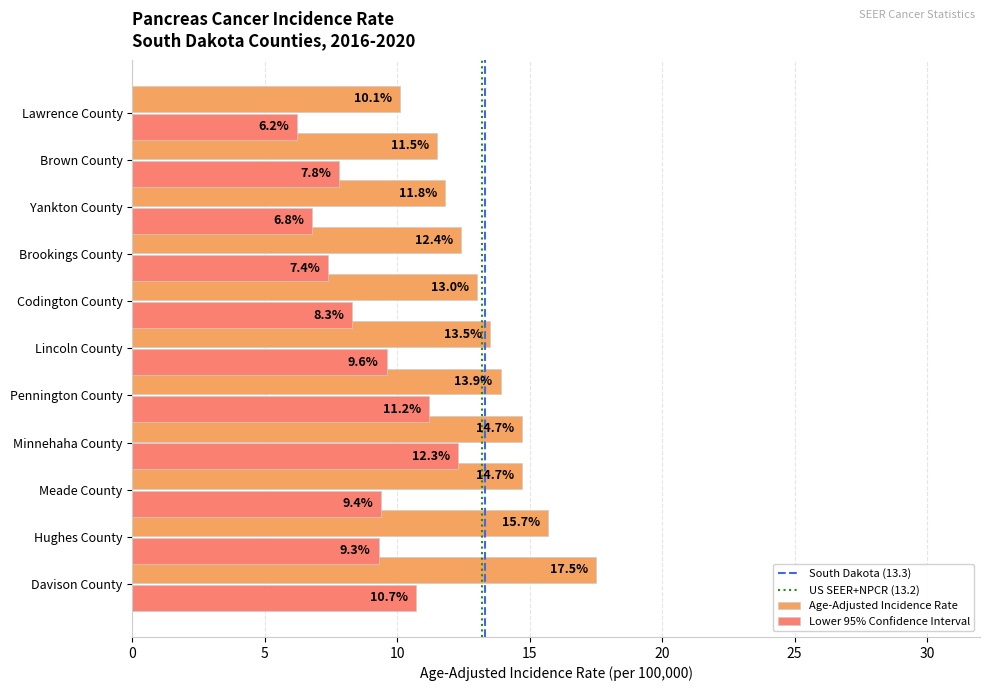

What is the spread (max minus min) of values at Codington County?

4.7